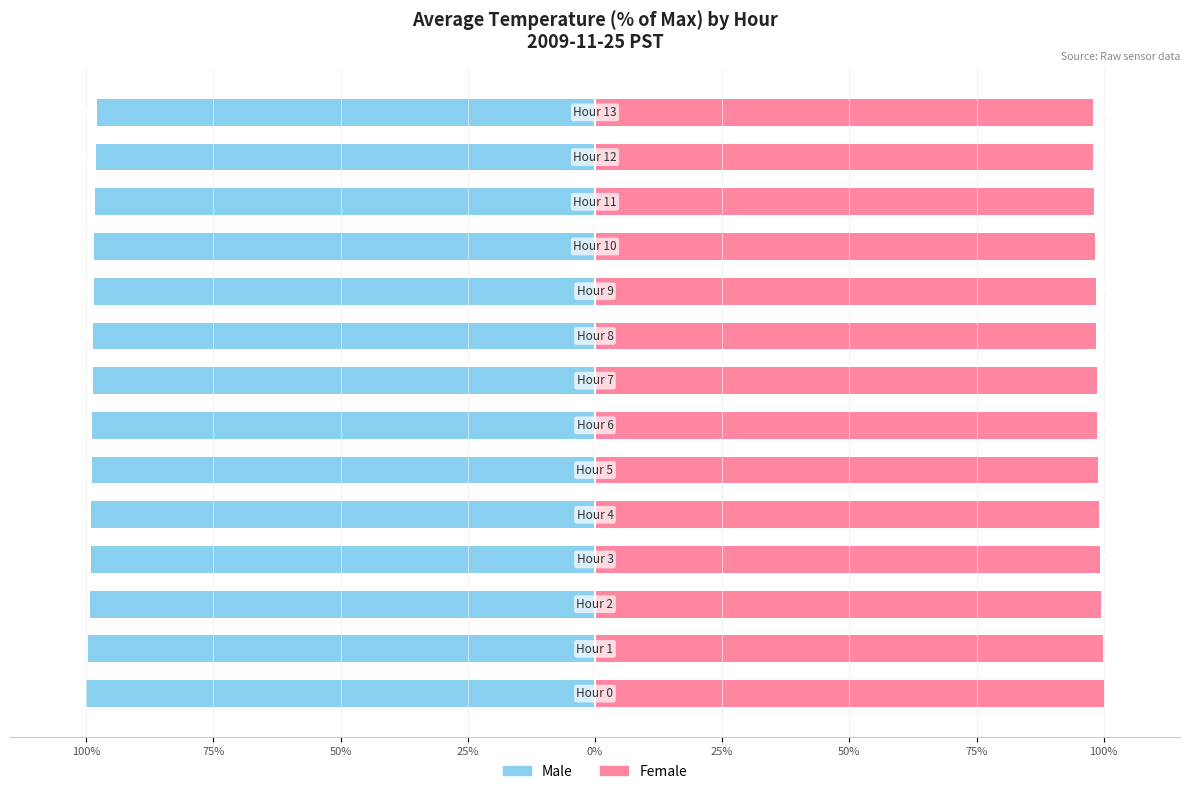

What is the difference between the maximum and minimum values in the Male series?

2.0